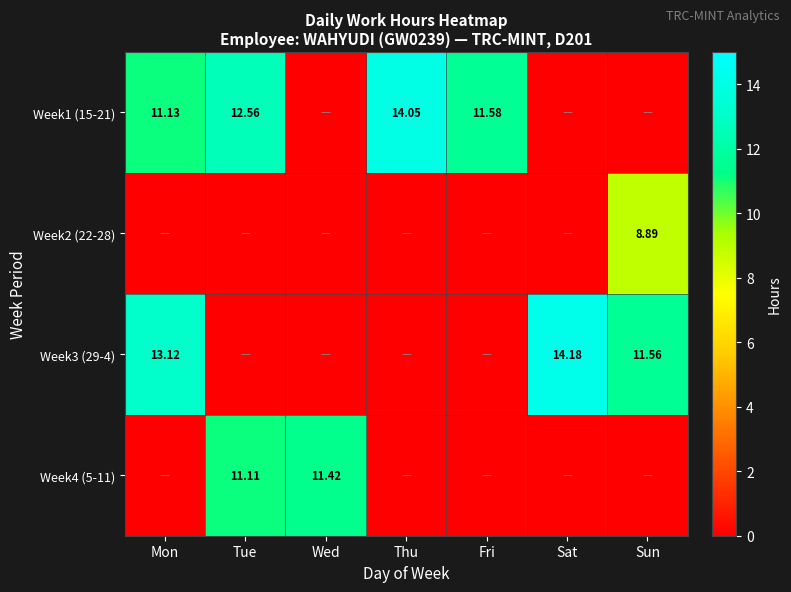

How many positive values does the Week3 (29-4) series have?

3